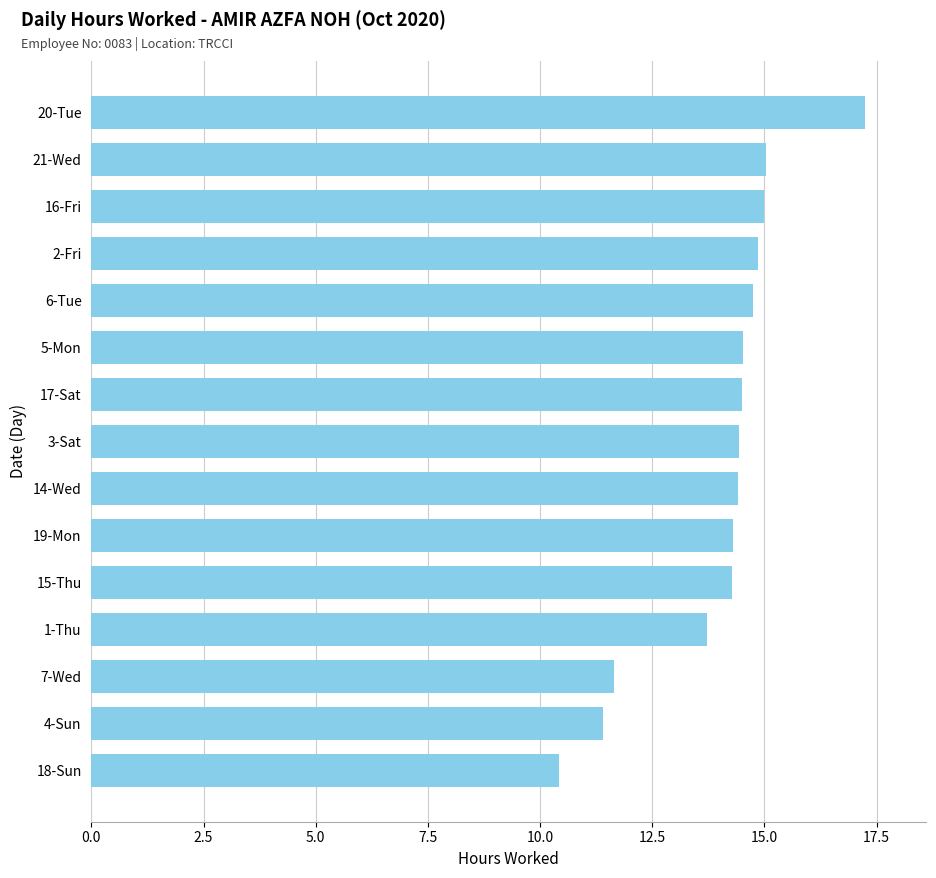

Count the number of values greater than 14.

11